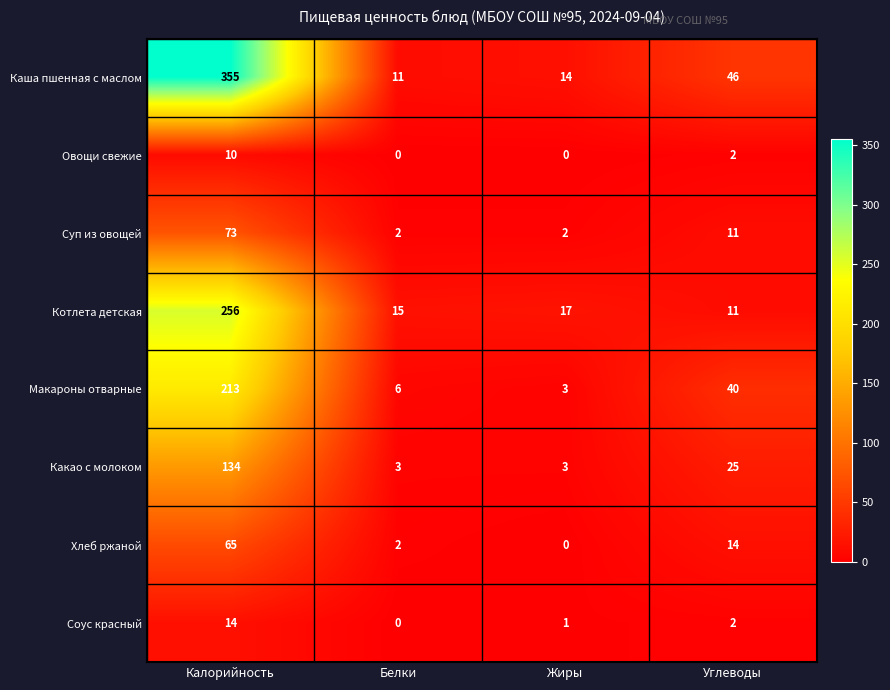

At how many categories does at least one series exceed 53?

1